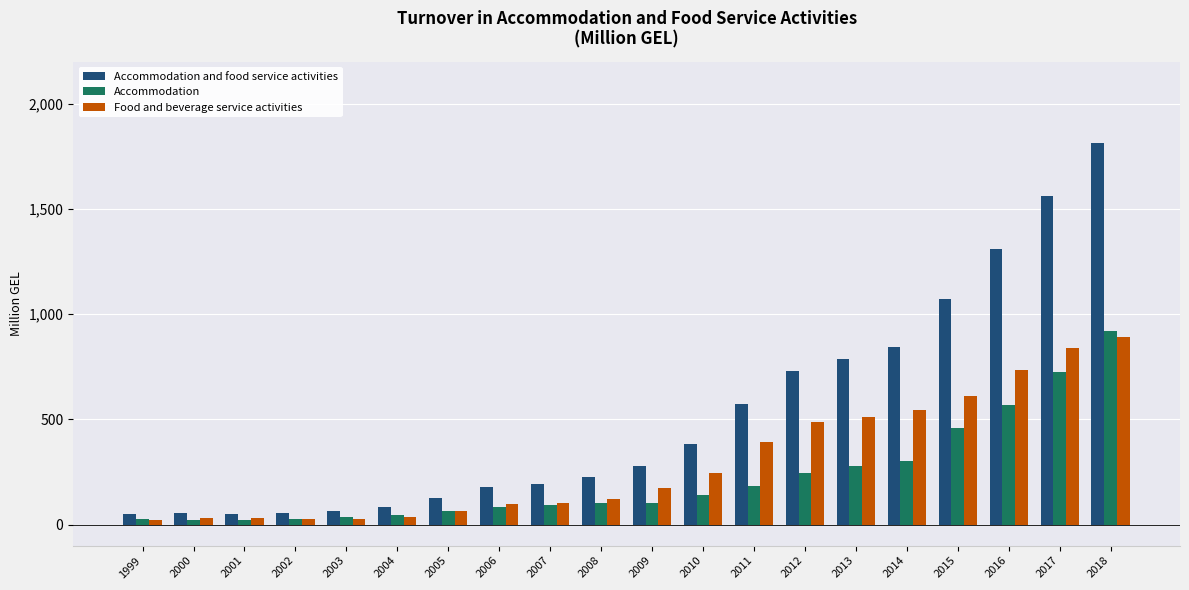

What is the maximum value for Food and beverage service activities?

892.4